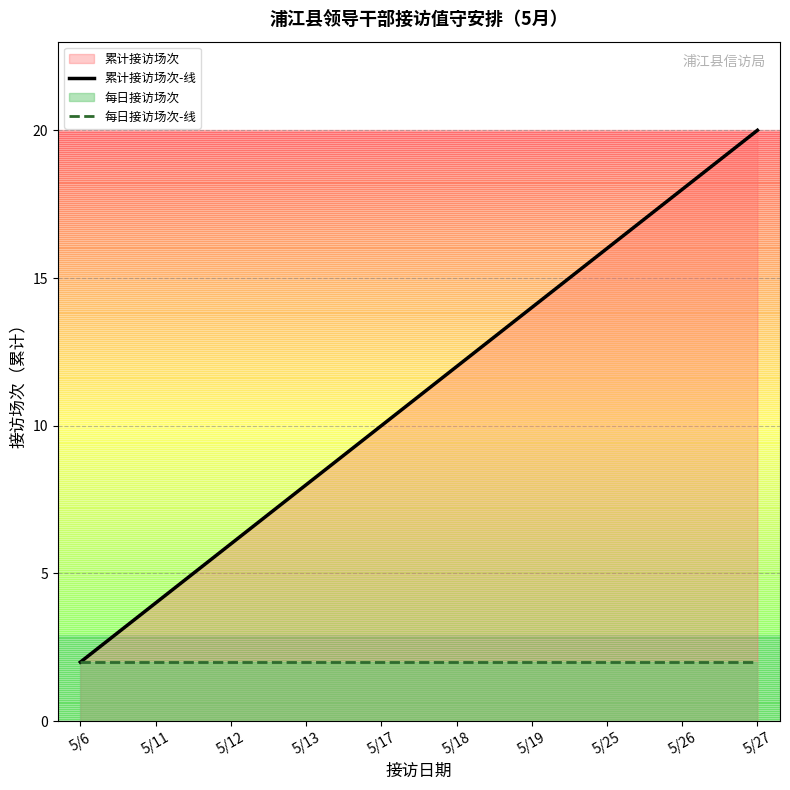

Which series has the largest range (max minus min)?

累计接访场次-线